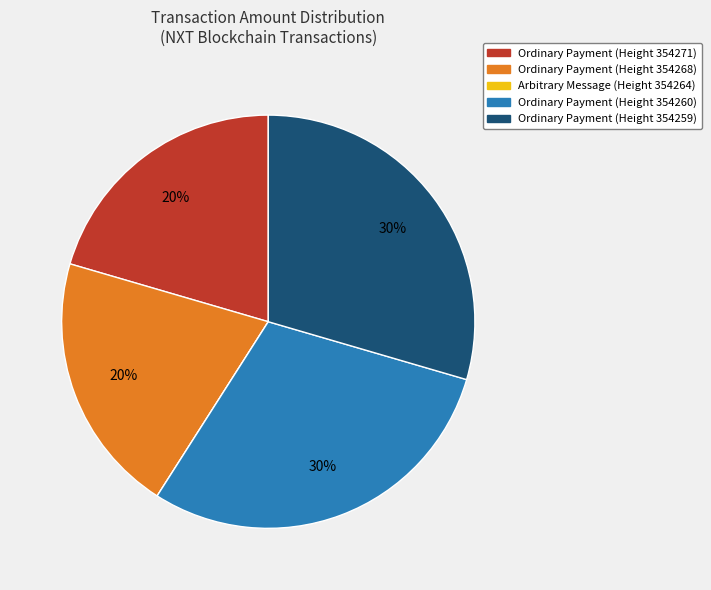

To the nearest percent, what is the difference between the largest and smallest slice percentages?

30%